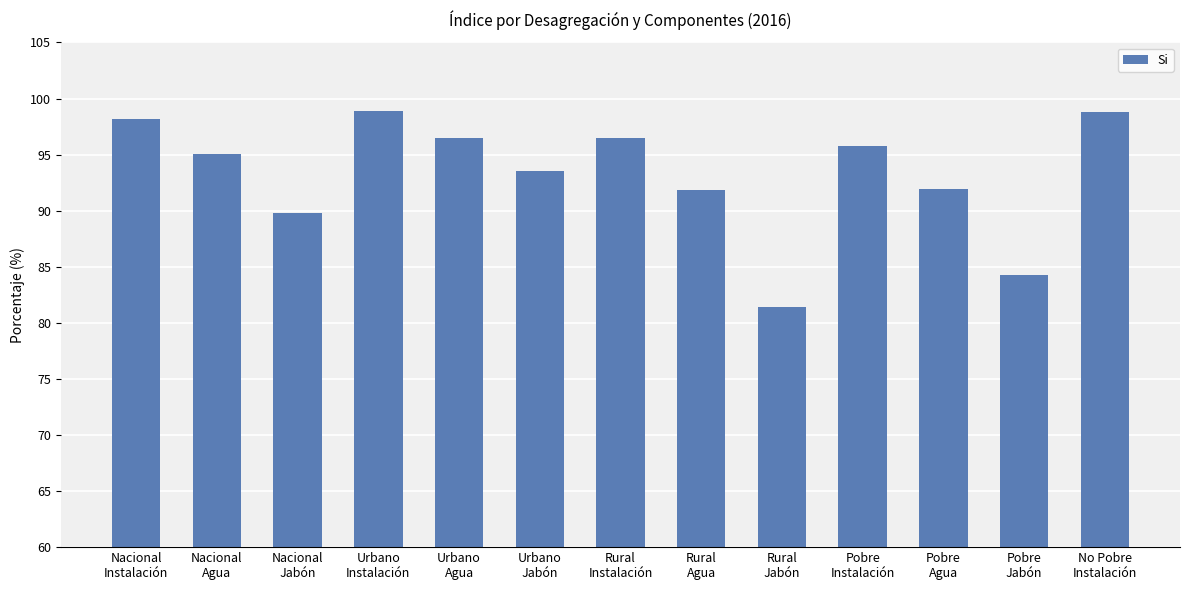

Where is the data nearest to the value 90?

Nacional
Jabón